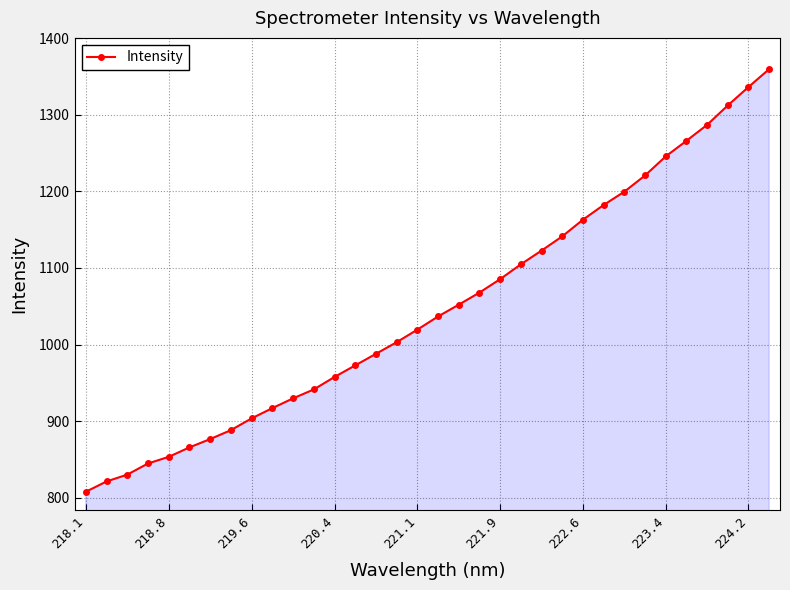

What is the value of the 16th point from the left?

1003.0